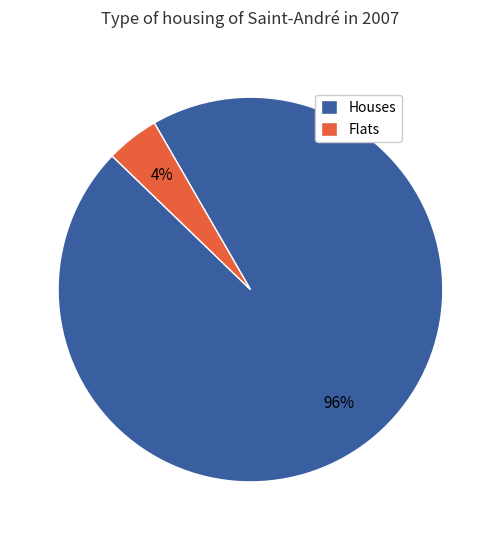

To the nearest percent, what is the combined percentage of Flats and Houses?

100%